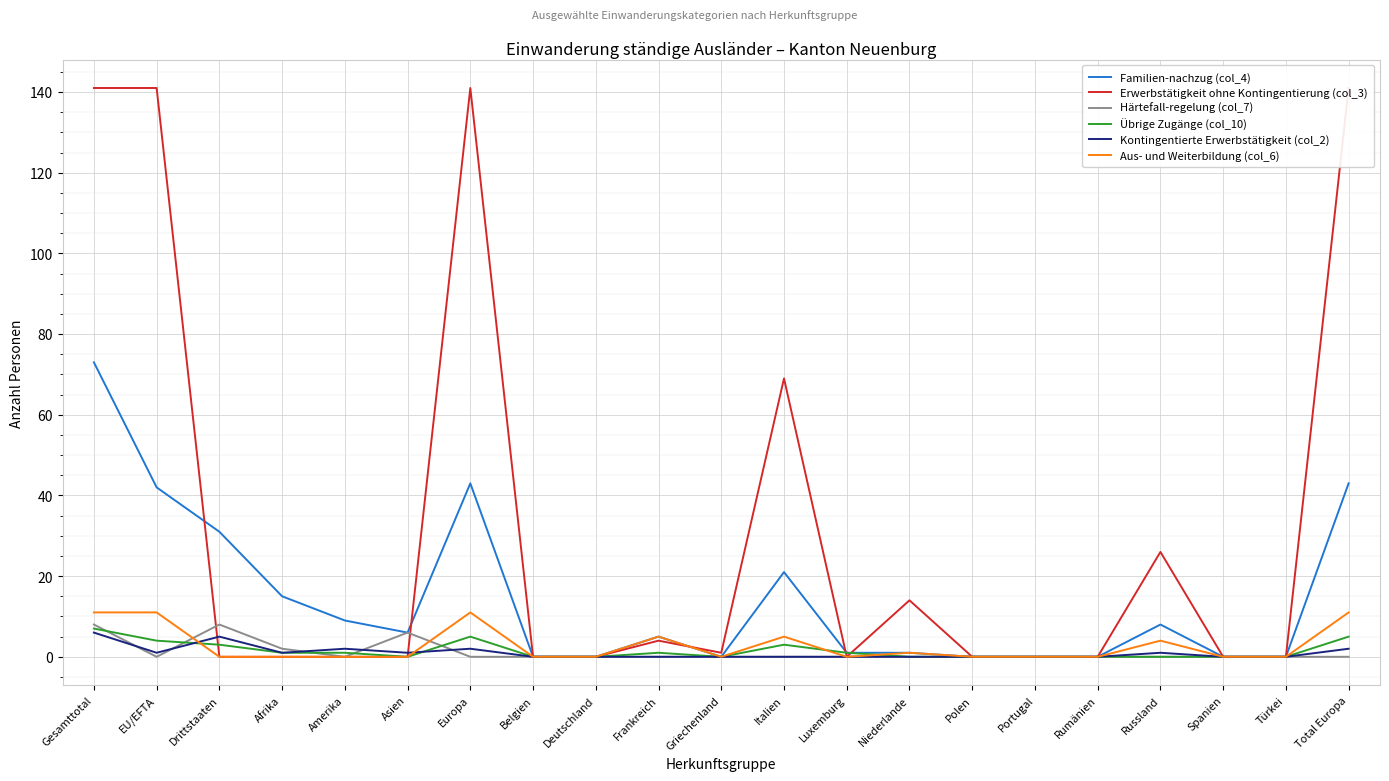

How many series are shown in this chart?

6